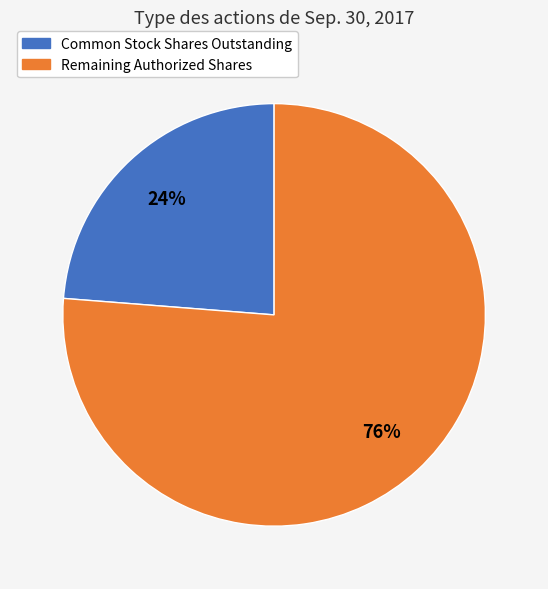

To the nearest percent, what is the difference between the largest and smallest slice percentages?

52%